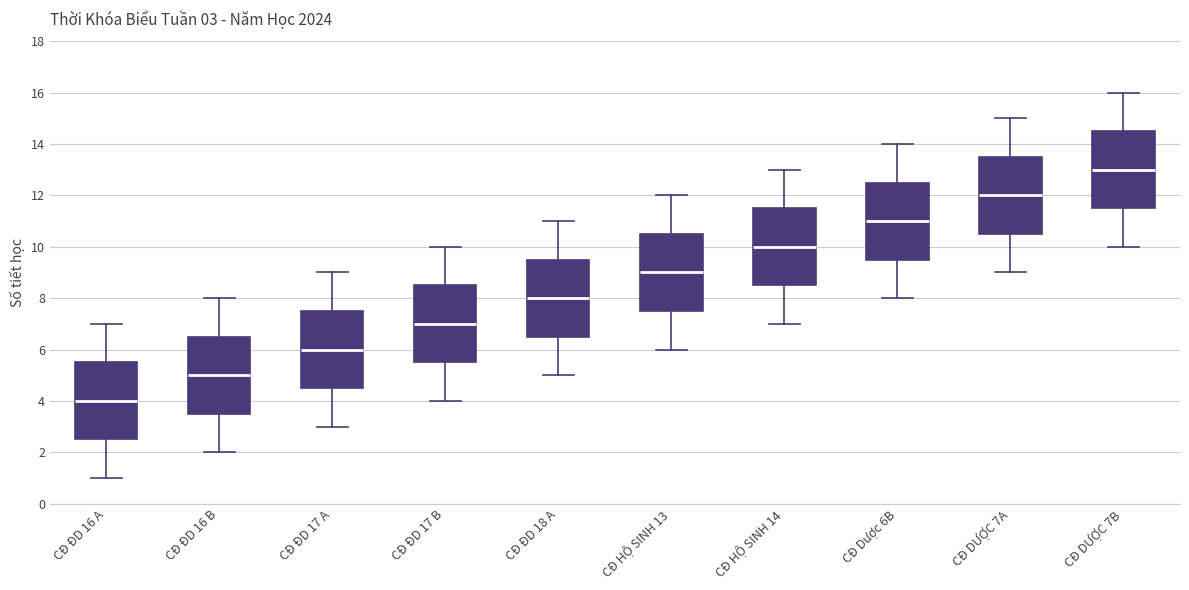

Which box's median line is the highest?

CĐ DƯỢC 7B